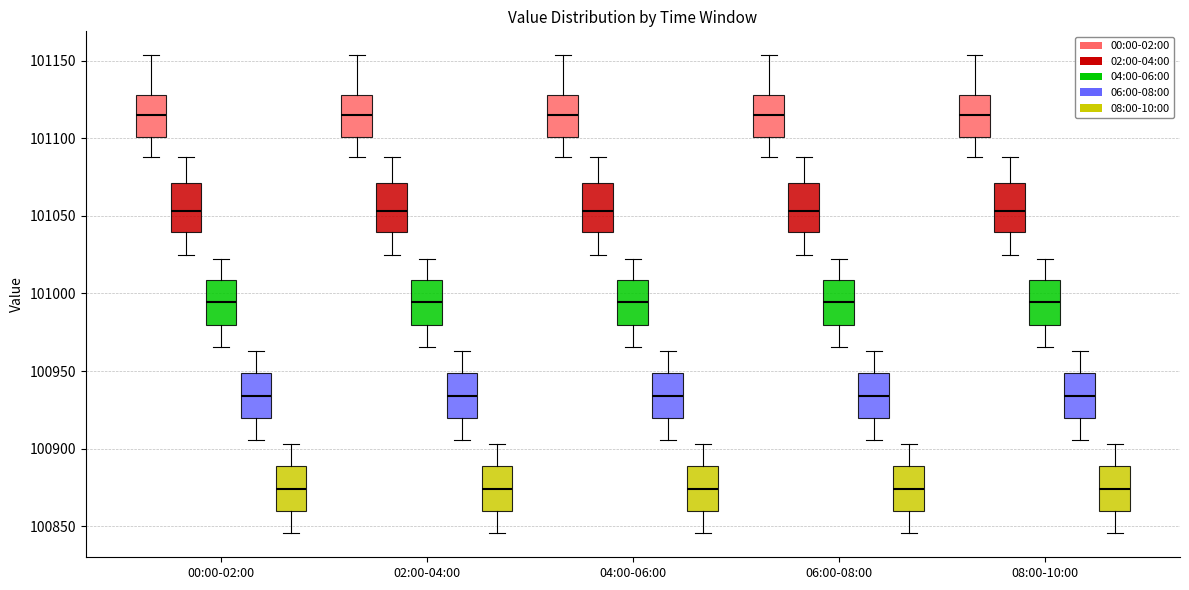

Reading left to right, read every box against the y-axis: the position of its median line, the range the box covers, and the ends of its whiskers. The values are not printed on the chart, so give them approximately, as read against the axis.

00:00-02:00 (00:00-02:00): median 101115, box 101100 to 101130, whiskers 101090 to 101155
00:00-02:00 (02:00-04:00): median 101055, box 101040 to 101070, whiskers 101025 to 101090
00:00-02:00 (04:00-06:00): median 100995, box 100980 to 101010, whiskers 100965 to 101025
00:00-02:00 (06:00-08:00): median 100935, box 100920 to 100950, whiskers 100905 to 100965
00:00-02:00 (08:00-10:00): median 100875, box 100860 to 100890, whiskers 100845 to 100905
02:00-04:00 (00:00-02:00): median 101115, box 101100 to 101130, whiskers 101090 to 101155
02:00-04:00 (02:00-04:00): median 101055, box 101040 to 101070, whiskers 101025 to 101090
02:00-04:00 (04:00-06:00): median 100995, box 100980 to 101010, whiskers 100965 to 101025
02:00-04:00 (06:00-08:00): median 100935, box 100920 to 100950, whiskers 100905 to 100965
02:00-04:00 (08:00-10:00): median 100875, box 100860 to 100890, whiskers 100845 to 100905
04:00-06:00 (00:00-02:00): median 101115, box 101100 to 101130, whiskers 101090 to 101155
04:00-06:00 (02:00-04:00): median 101055, box 101040 to 101070, whiskers 101025 to 101090
04:00-06:00 (04:00-06:00): median 100995, box 100980 to 101010, whiskers 100965 to 101025
04:00-06:00 (06:00-08:00): median 100935, box 100920 to 100950, whiskers 100905 to 100965
04:00-06:00 (08:00-10:00): median 100875, box 100860 to 100890, whiskers 100845 to 100905
06:00-08:00 (00:00-02:00): median 101115, box 101100 to 101130, whiskers 101090 to 101155
06:00-08:00 (02:00-04:00): median 101055, box 101040 to 101070, whiskers 101025 to 101090
06:00-08:00 (04:00-06:00): median 100995, box 100980 to 101010, whiskers 100965 to 101025
06:00-08:00 (06:00-08:00): median 100935, box 100920 to 100950, whiskers 100905 to 100965
06:00-08:00 (08:00-10:00): median 100875, box 100860 to 100890, whiskers 100845 to 100905
08:00-10:00 (00:00-02:00): median 101115, box 101100 to 101130, whiskers 101090 to 101155
08:00-10:00 (02:00-04:00): median 101055, box 101040 to 101070, whiskers 101025 to 101090
08:00-10:00 (04:00-06:00): median 100995, box 100980 to 101010, whiskers 100965 to 101025
08:00-10:00 (06:00-08:00): median 100935, box 100920 to 100950, whiskers 100905 to 100965
08:00-10:00 (08:00-10:00): median 100875, box 100860 to 100890, whiskers 100845 to 100905